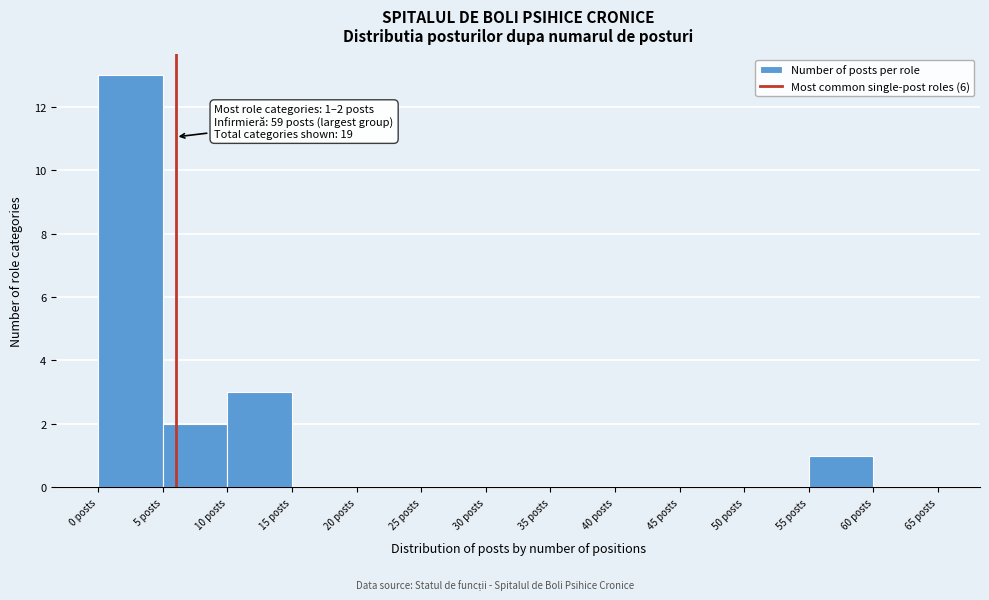

Over which range of the x-axis is the bar tallest?

0 to 5